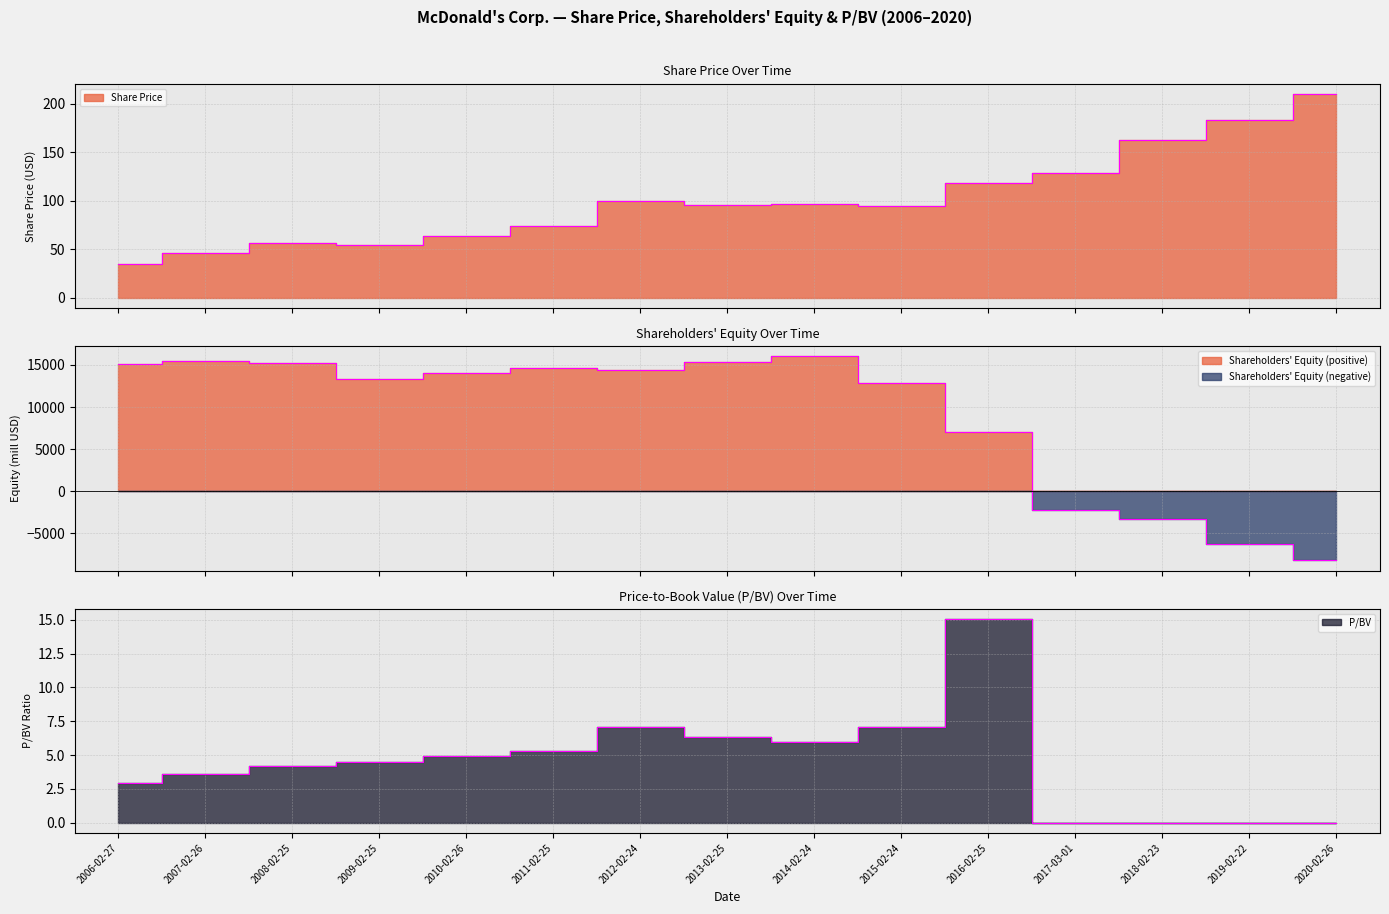

The Share Price series shows 210.1 at 2020-02-26. True or false?

True